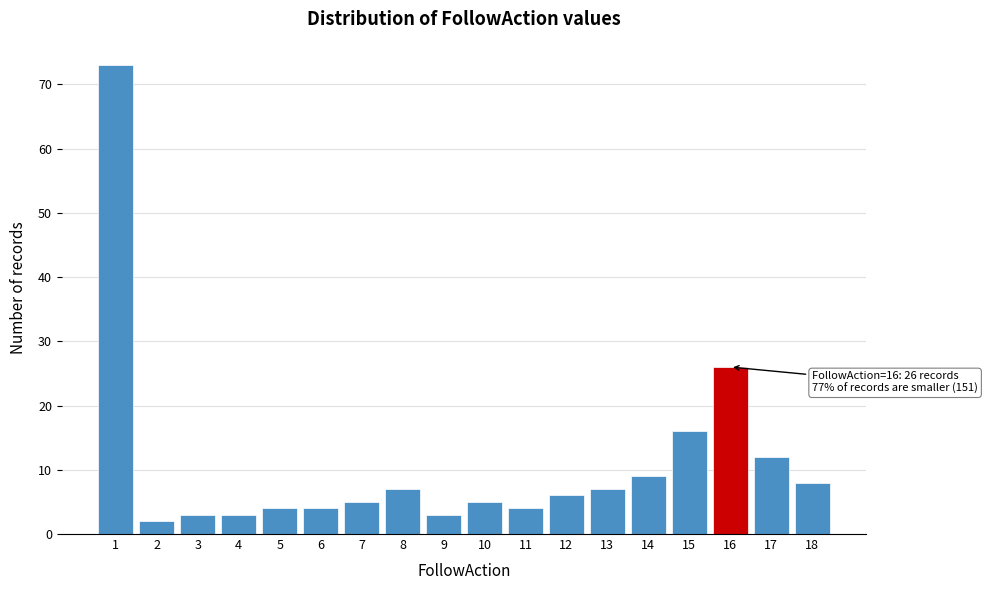

Over which range of the x-axis is the bar tallest?

0.5 to 1.5